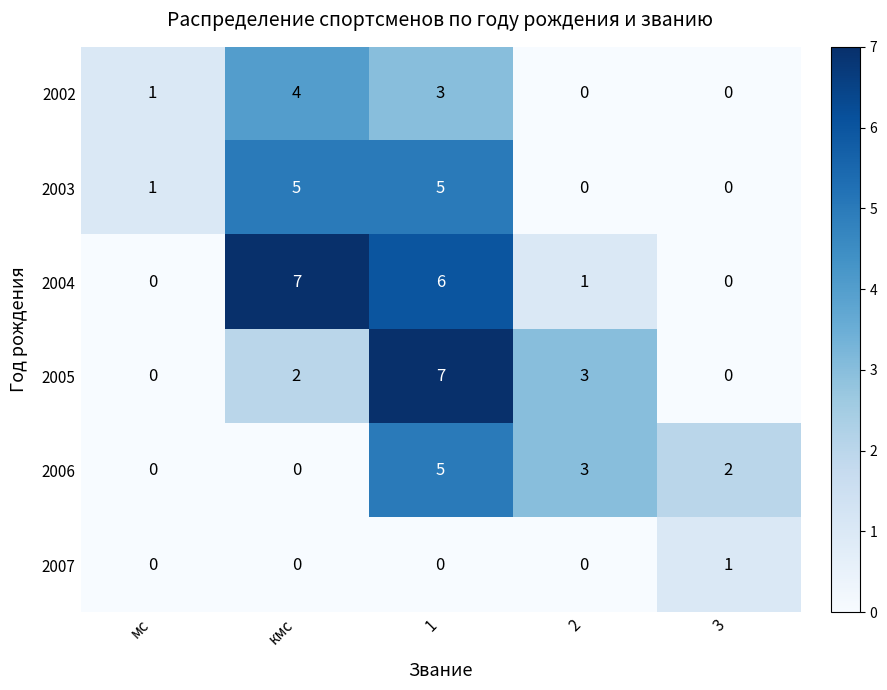

The 2003 series shows 2 at 2. True or false?

False